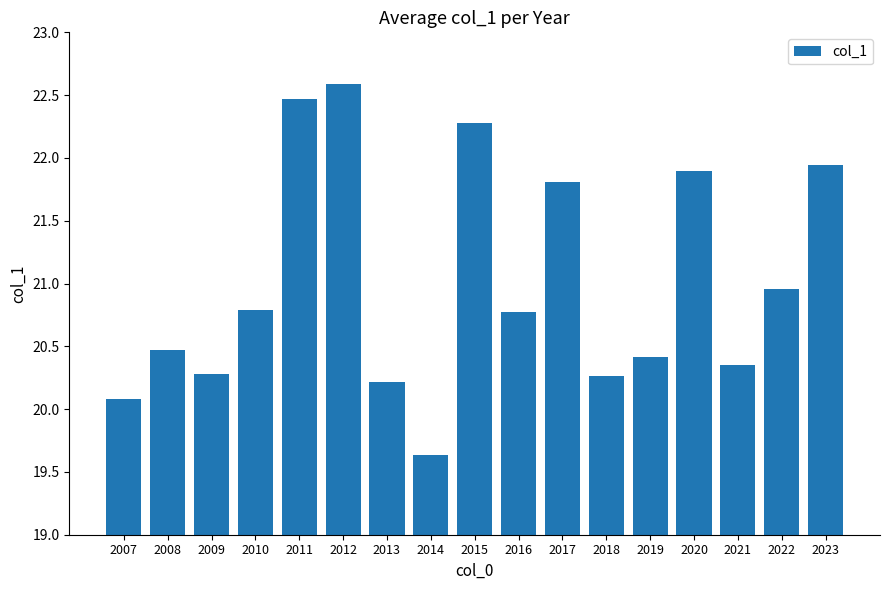

What is the greatest value displayed?

22.6